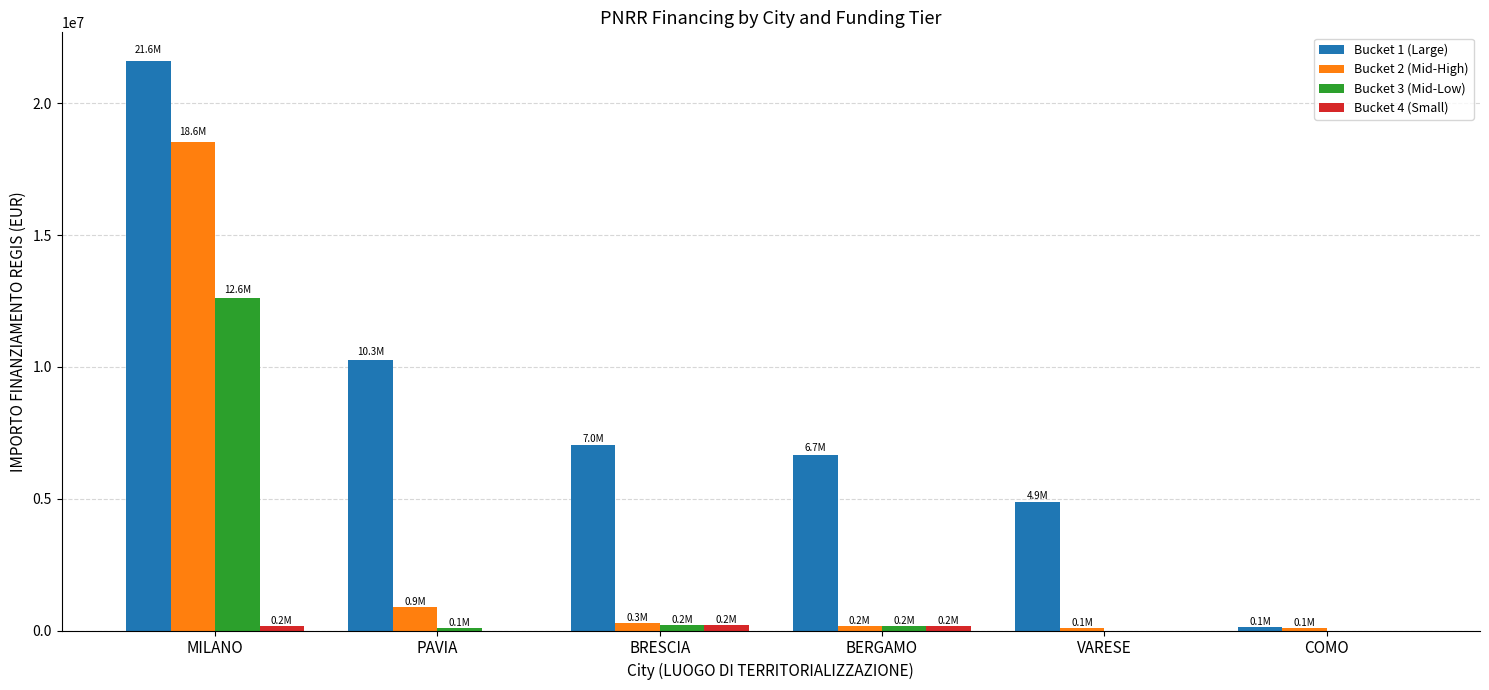

What value does the Bucket 1 (Large) series have at BERGAMO?

6664665.0